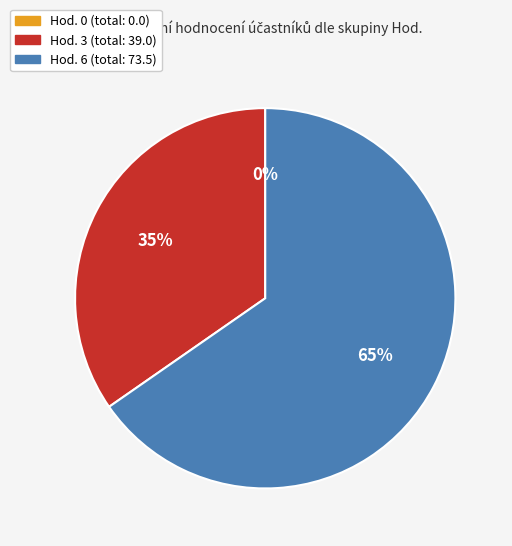

Is there any slice that represents more than half of the pie?

Yes